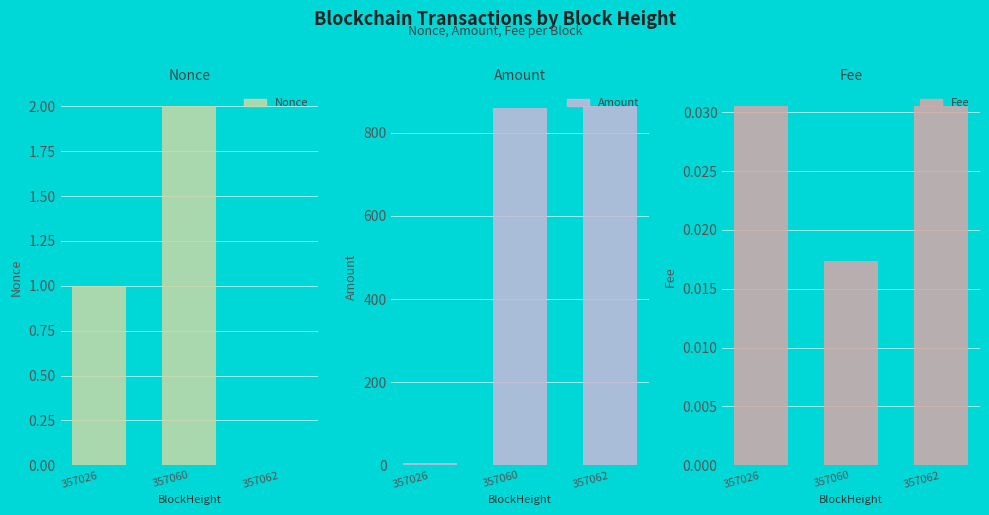

What is the difference between the highest and lowest values at 357062?

863.6